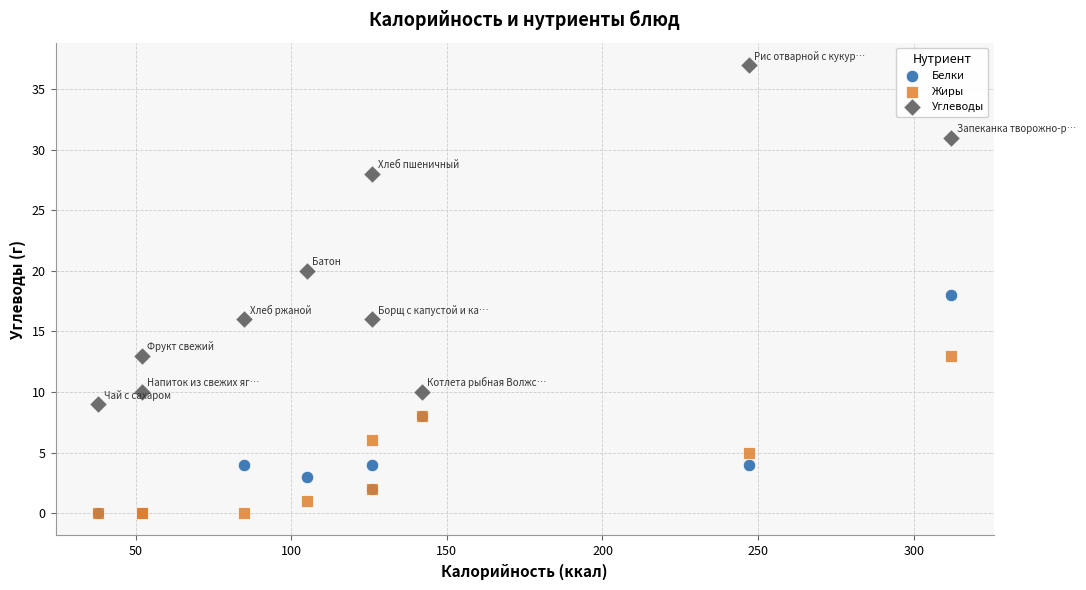

In the Углеводы series, what Y value is closest to 23?

20